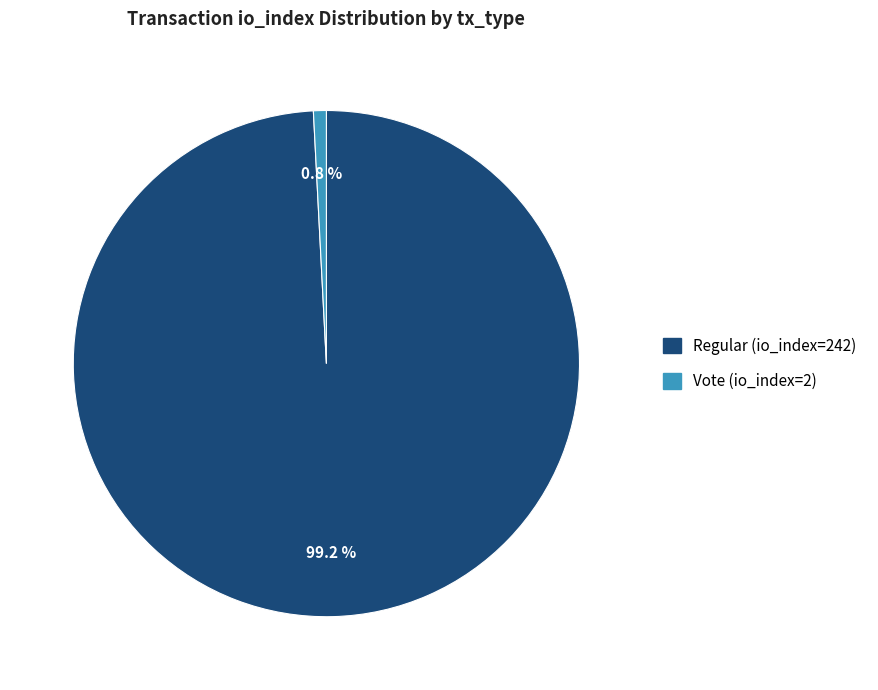

Is there any slice that represents more than half of the pie?

Yes